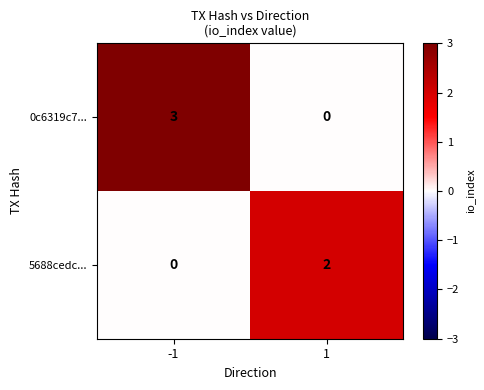

What is the total value across all series at -1?

3